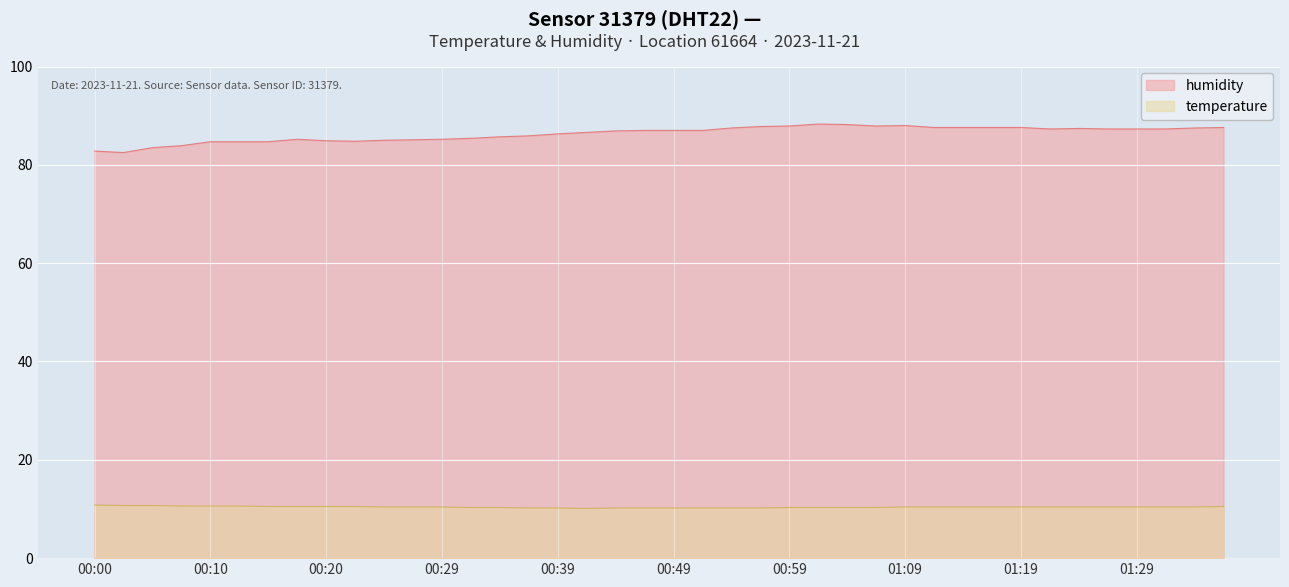

True or false: humidity and temperature cross at least once.

False